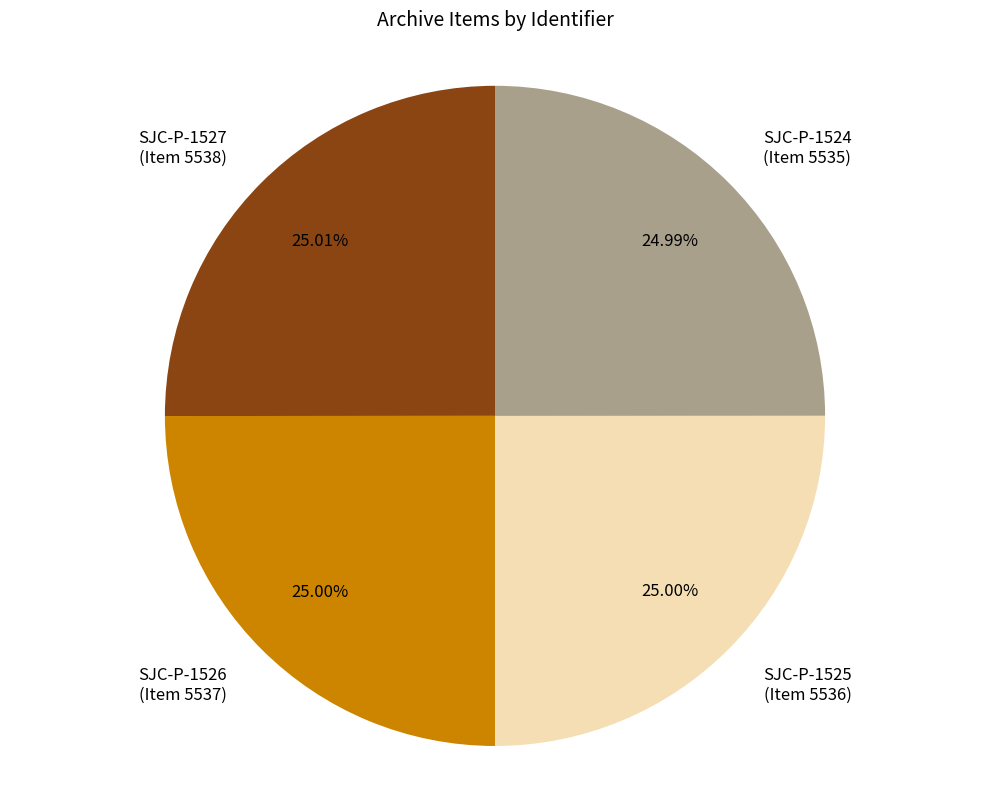

What is the ratio of the value at SJC-P-1526 to the value at SJC-P-1524?

1.0